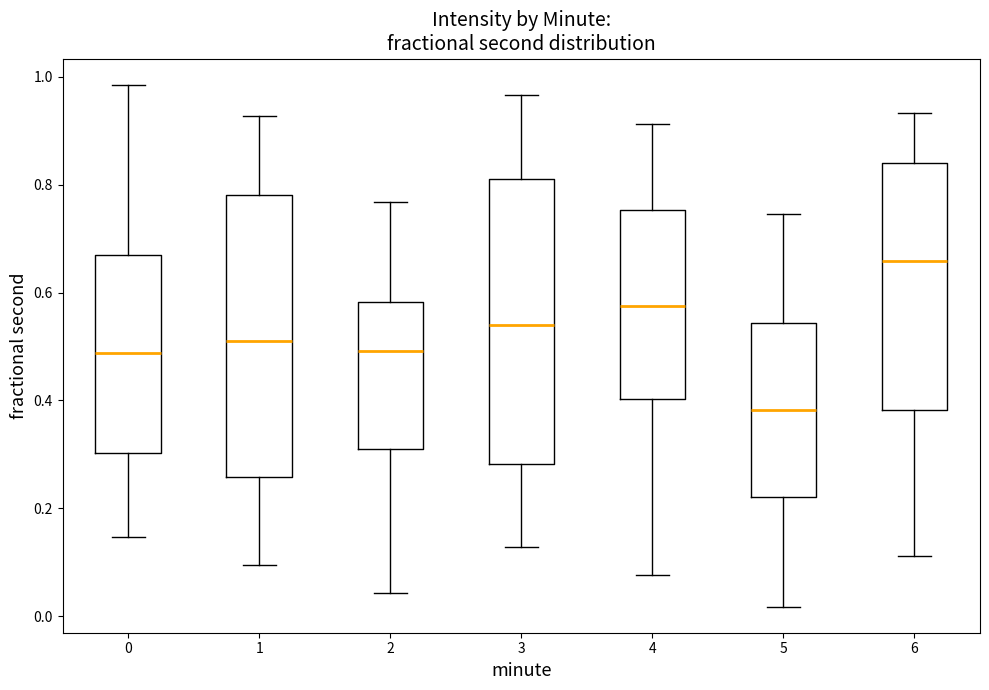

Reading left to right, transcribe this box plot: for each box, give where its median line is, the range the box spans, and where its two whiskers end, as read against the y-axis. The values are not printed on the chart, so give them approximately, as read against the axis.

0: median 0.48, box 0.30 to 0.68, whiskers 0.14 to 0.98
1: median 0.52, box 0.26 to 0.78, whiskers 0.10 to 0.92
2: median 0.50, box 0.32 to 0.58, whiskers 0.04 to 0.76
3: median 0.54, box 0.28 to 0.82, whiskers 0.12 to 0.96
4: median 0.58, box 0.40 to 0.76, whiskers 0.08 to 0.92
5: median 0.38, box 0.22 to 0.54, whiskers 0.02 to 0.74
6: median 0.66, box 0.38 to 0.84, whiskers 0.12 to 0.94